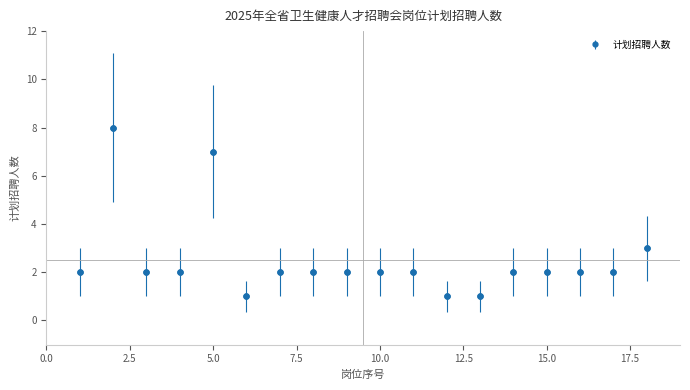

What is the value of the 10th point from the left?

2